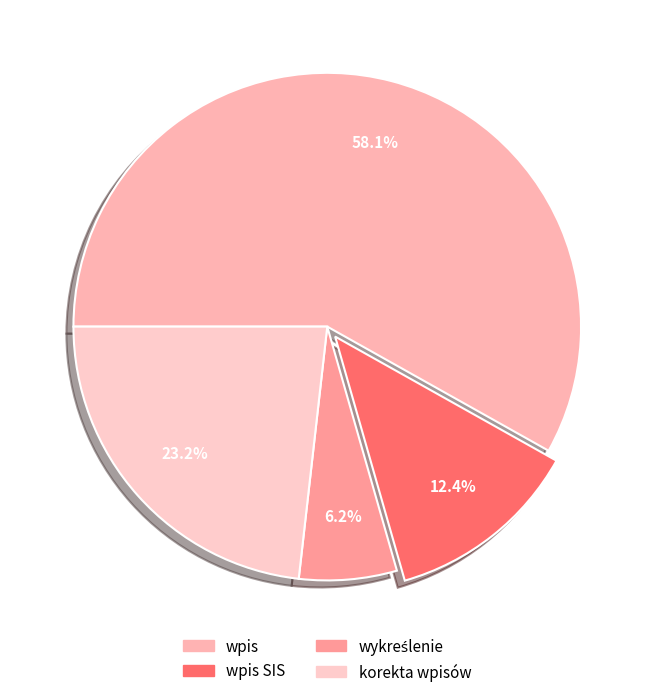

Count the number of slices in the pie.

4